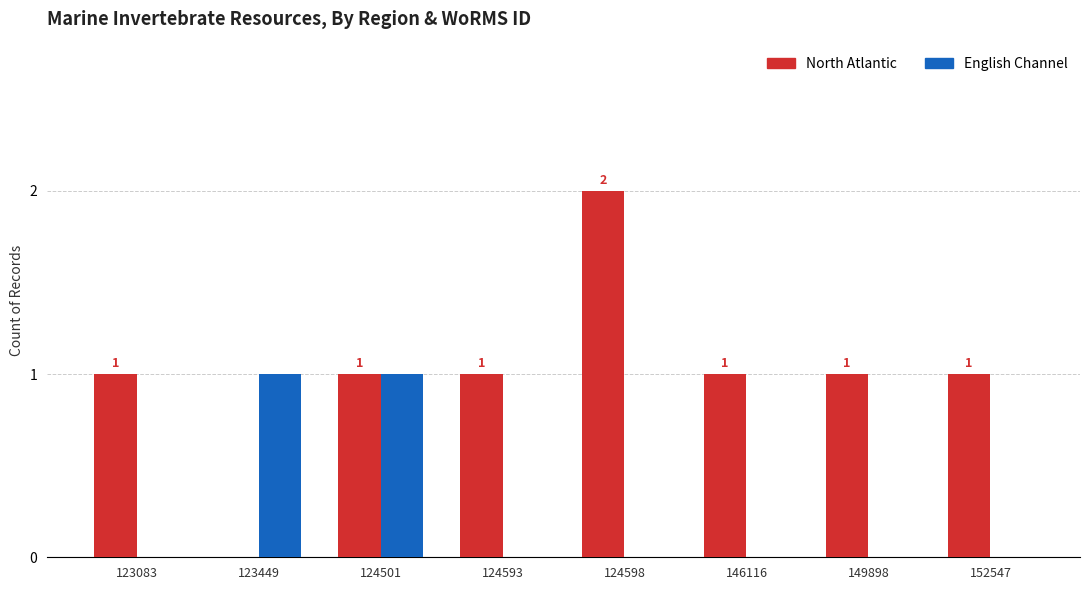

Count the number of data series in this chart.

2